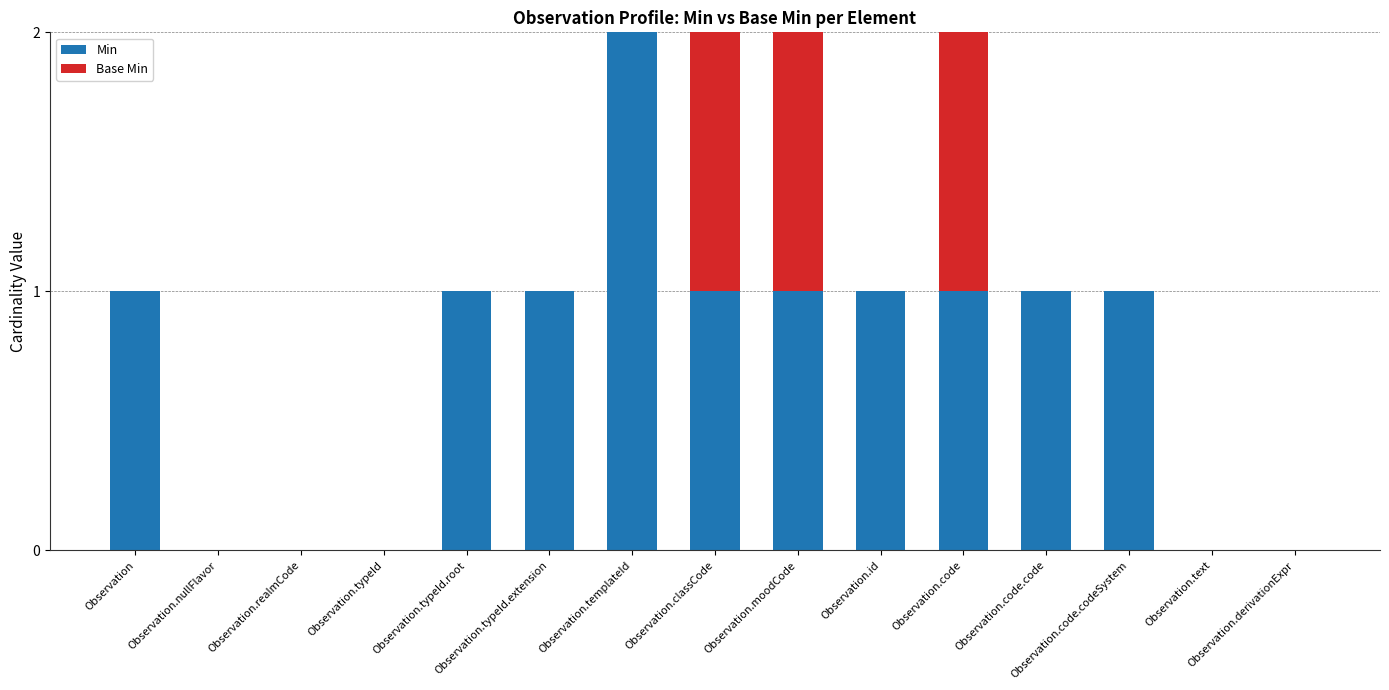

Which category has the highest value in the Min series?

Observation.templateId